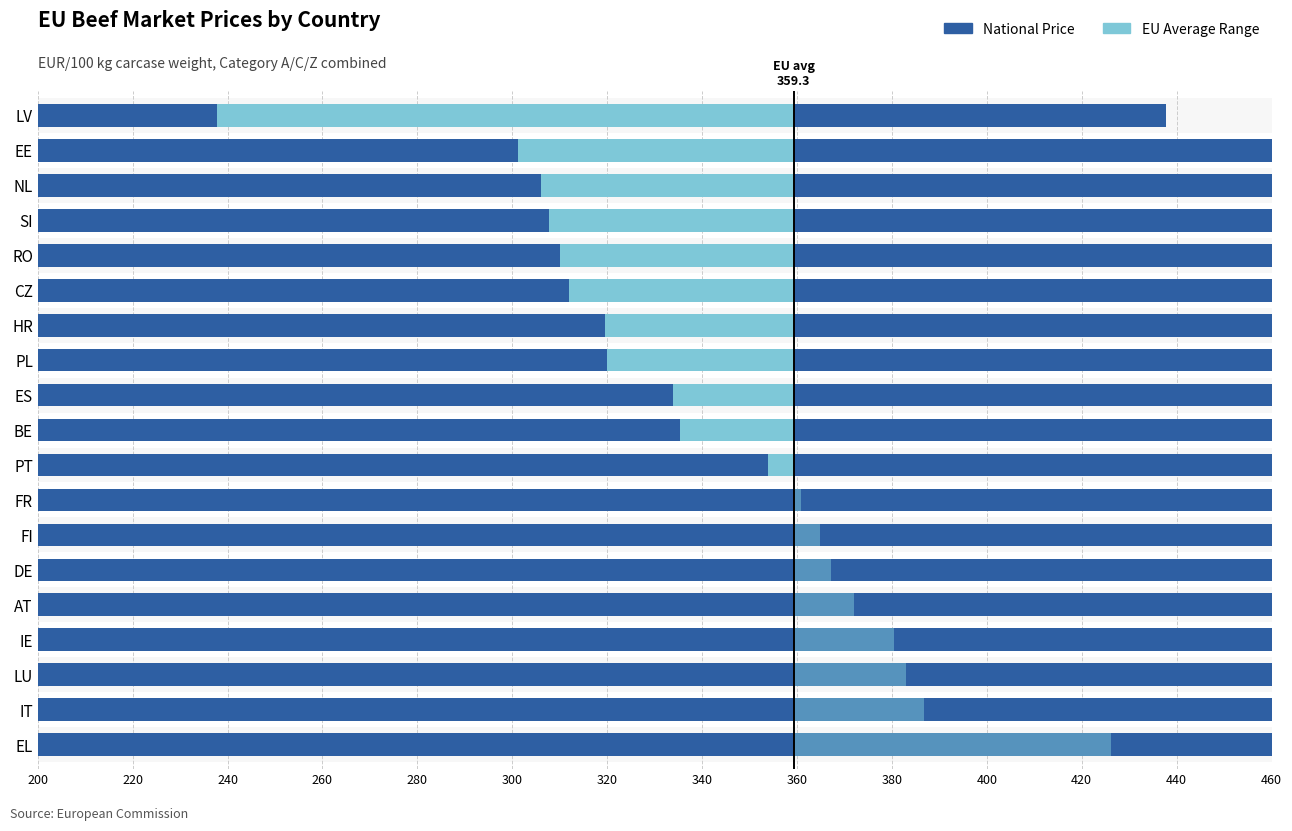

How many values are below 335?

9